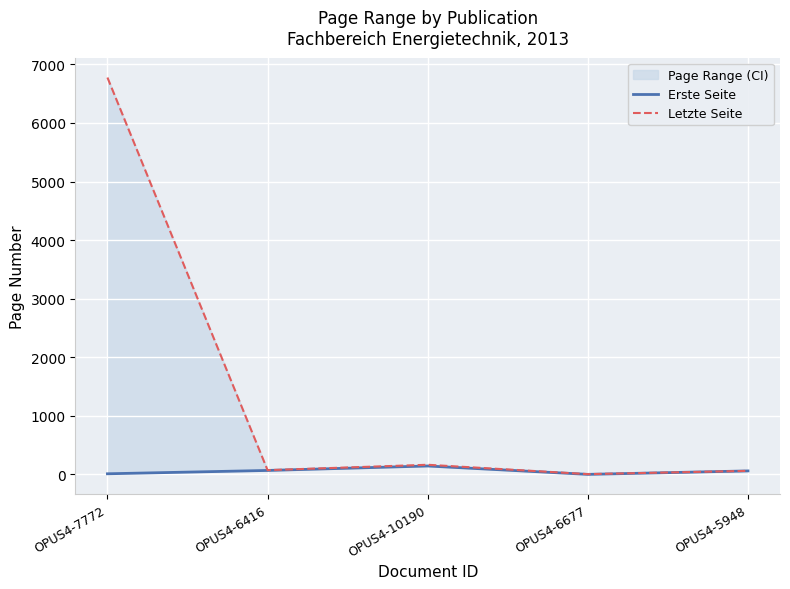

What is the minimum value shown in the chart?

2